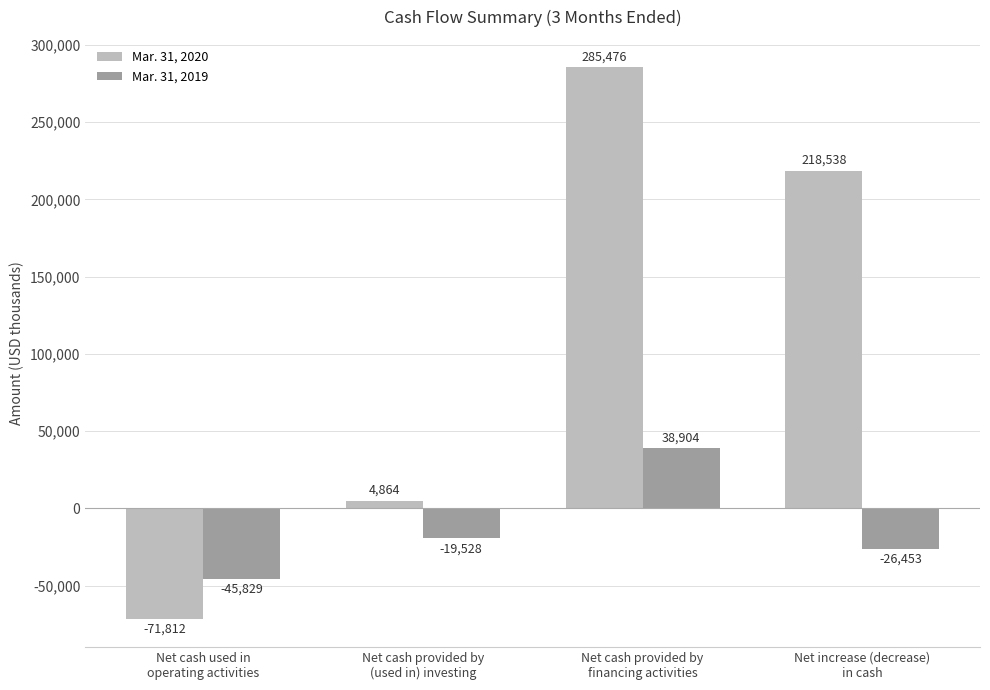

At which label does Mar. 31, 2020 reach its peak?

Net cash provided by
financing activities